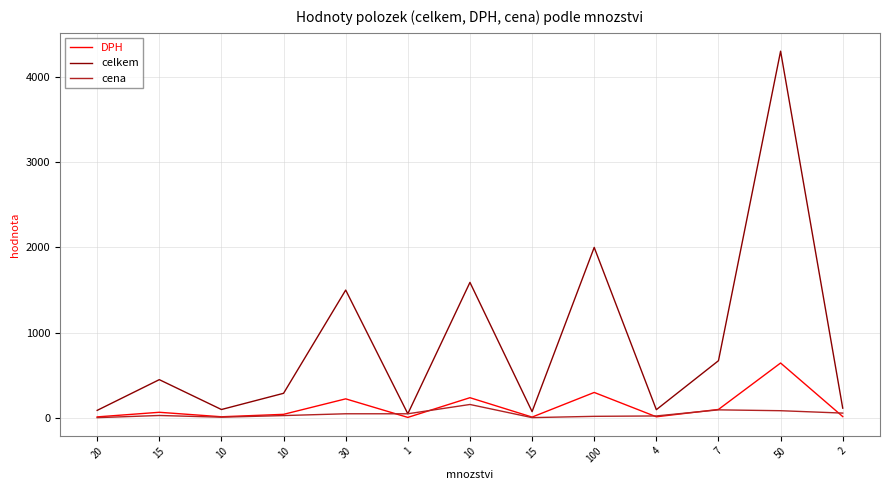

Reading right to left, extract all data points from this chart.

DPH: 2=17.4	50=645.0	7=100.8	4=14.7	100=300.0	15=11.2	10=238.5	1=7.5	30=225.0	10=43.5	10=15.0	15=67.5	20=13.5
celkem: 2=116.0	50=4300.0	7=672.0	4=98.0	100=2000.0	15=75.0	10=1590.0	1=50.0	30=1500.0	10=290.0	10=100.0	15=450.0	20=90.0
cena: 2=58.0	50=86.0	7=96.0	4=24.5	100=20.0	15=5.0	10=159.0	1=50.0	30=50.0	10=29.0	10=10.0	15=30.0	20=4.5